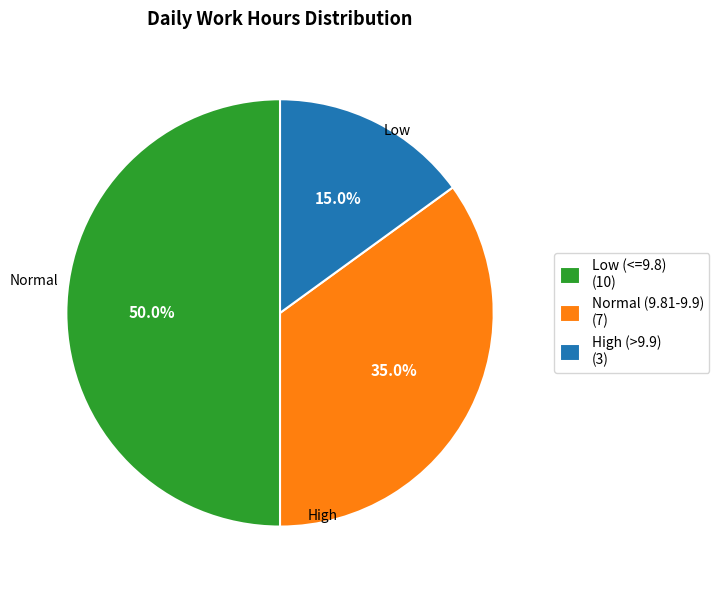

Does High (>9.9) (3) represent more than half of the total?

No